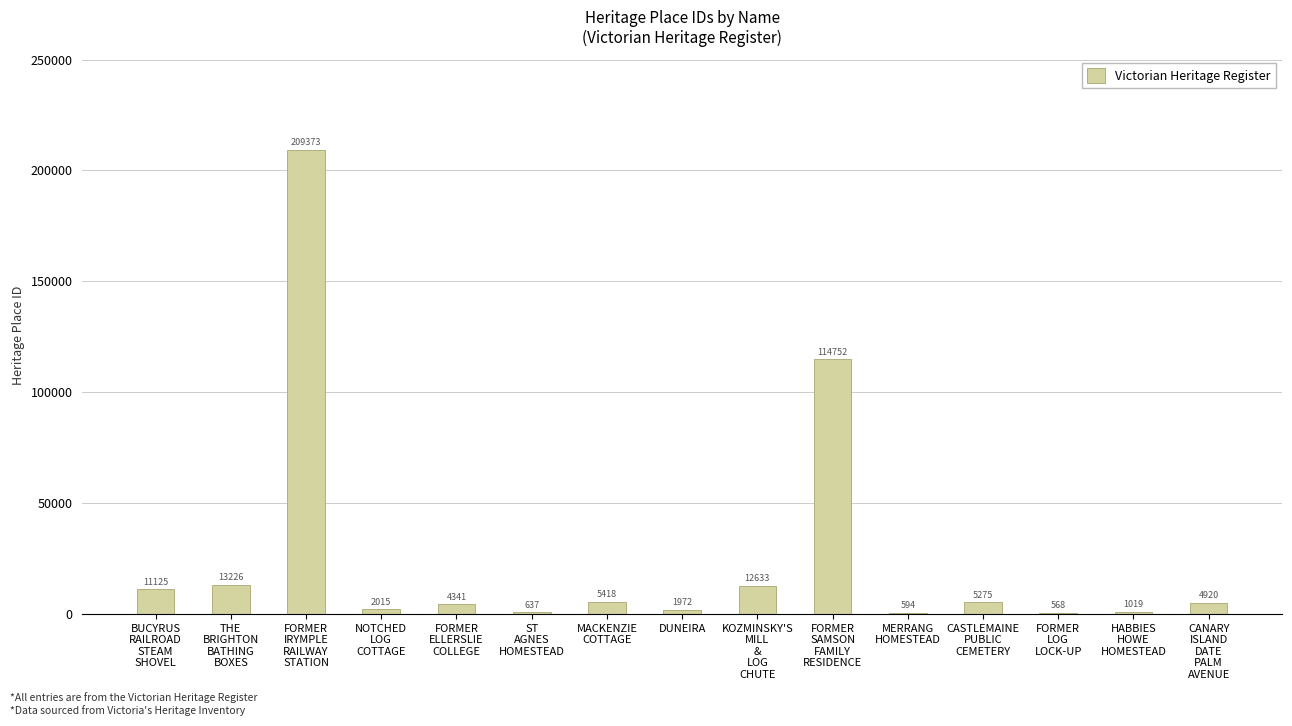

Which has a higher value, FORMER
ELLERSLIE
COLLEGE or HABBIES
HOWE
HOMESTEAD?

FORMER
ELLERSLIE
COLLEGE